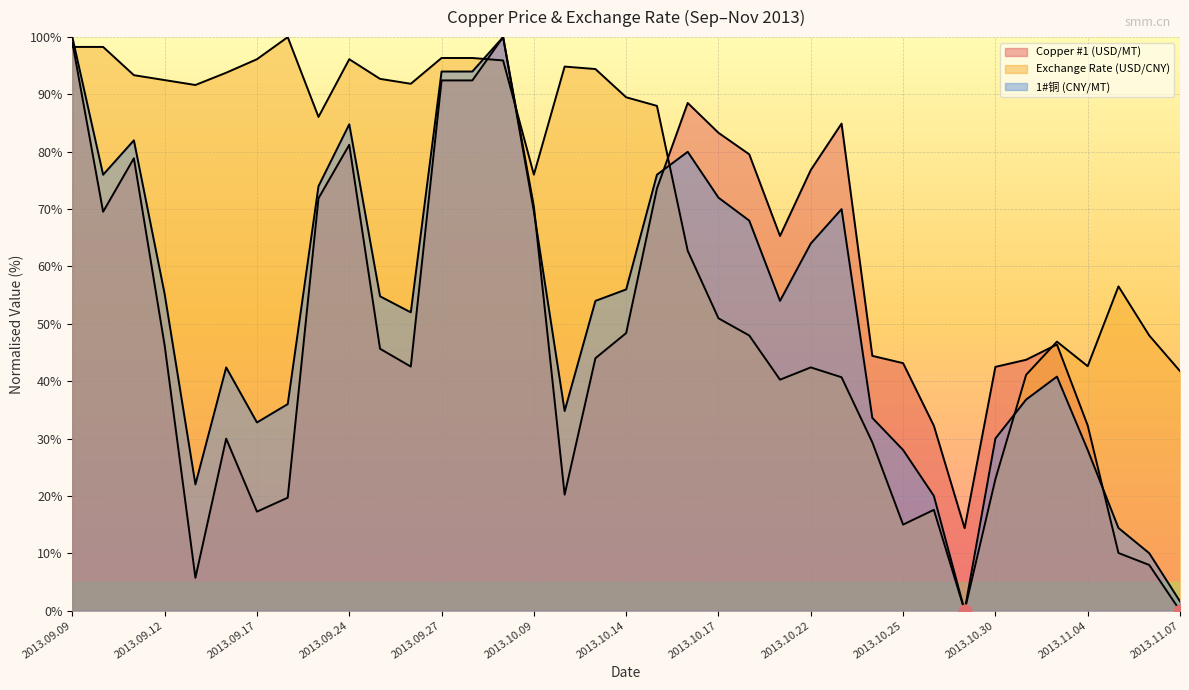

Which series reaches the minimum Y coordinate?

Copper #1 (USD/MT)